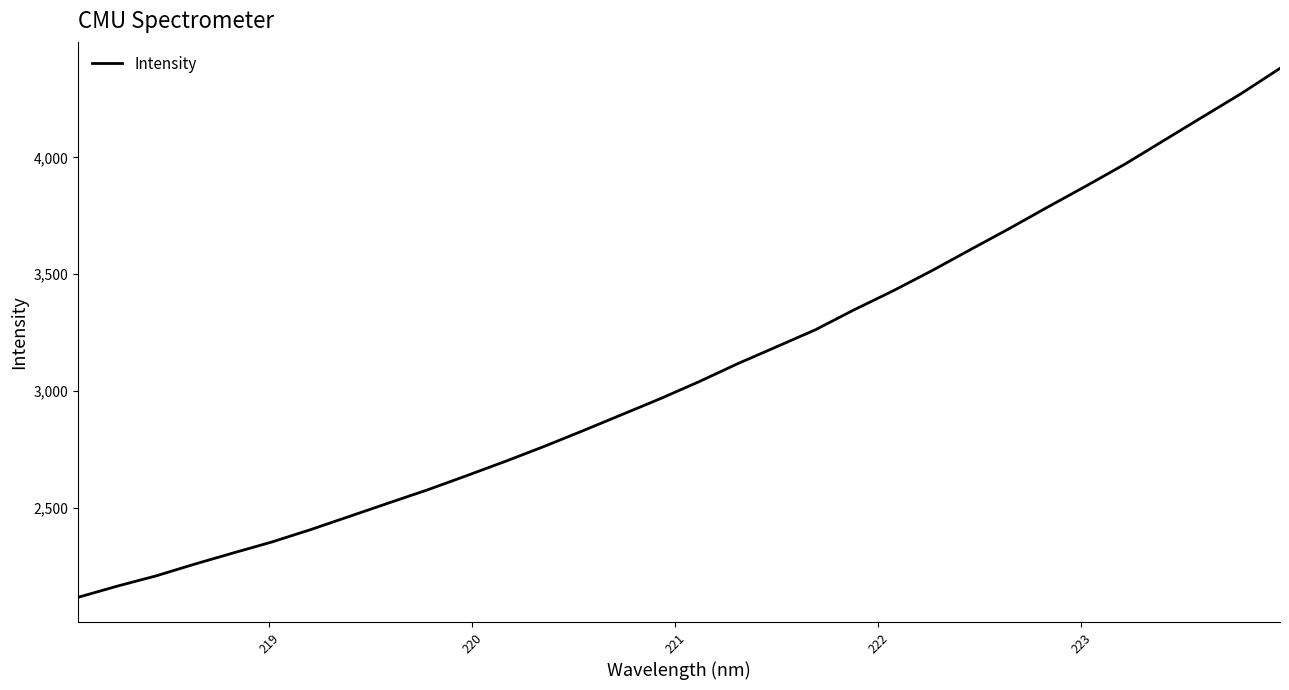

Count the number of data series in this chart.

1